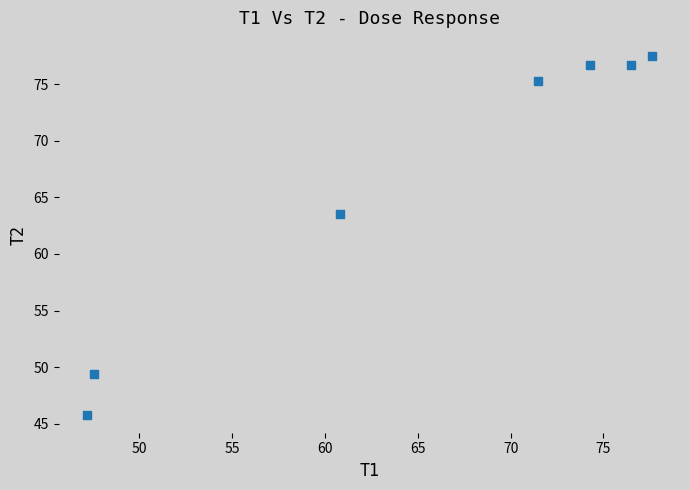

What Y value in the scatter plot is closest to 61?

63.5